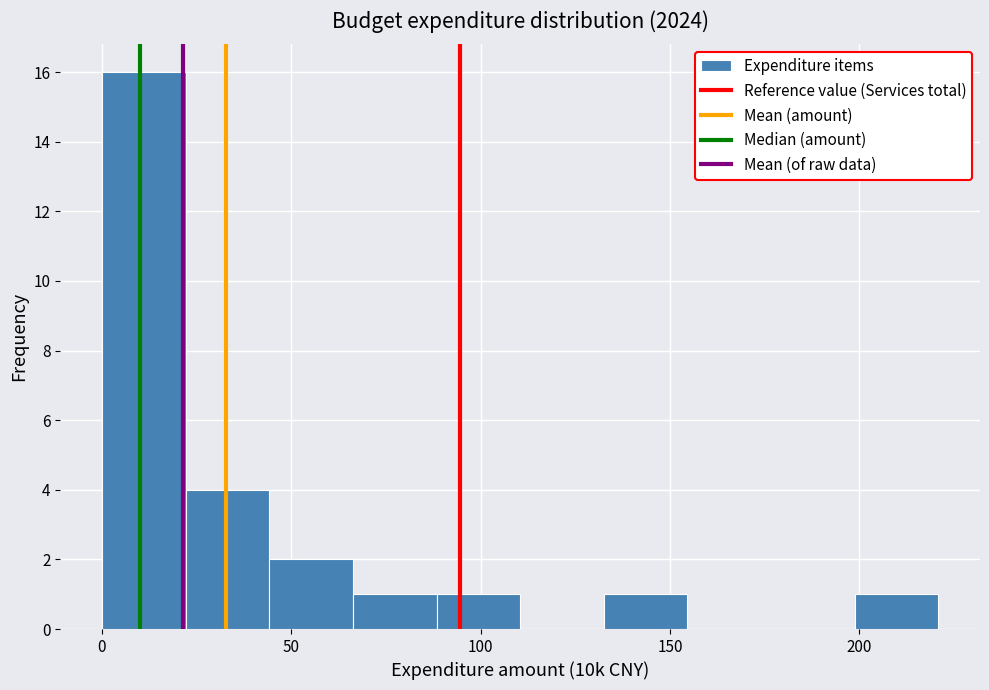

Which range on the x-axis has the tallest bar?

0 to 20